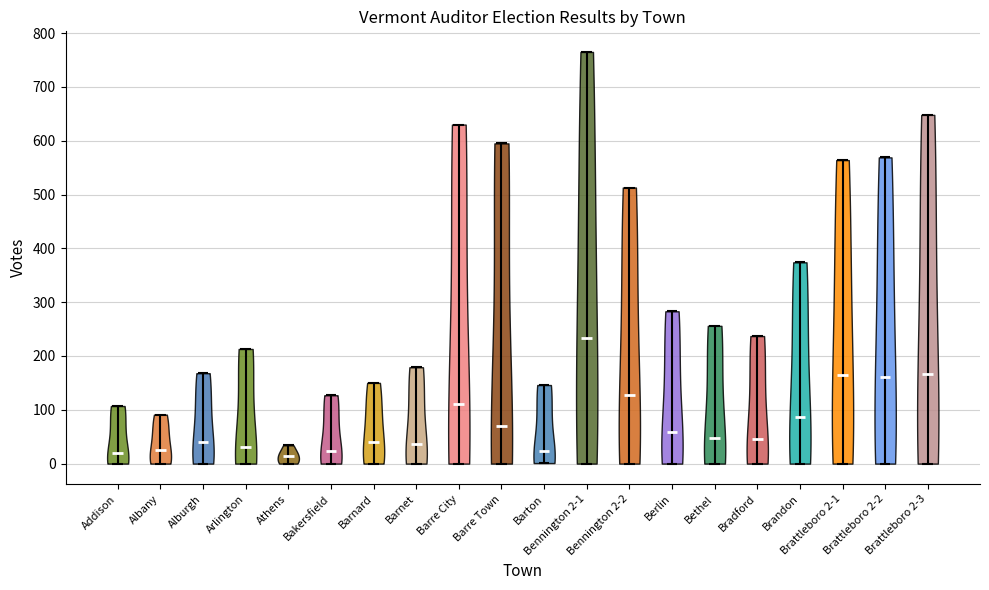

What is the highest point the violin for Alburgh reaches on the y-axis? The values are not printed on the chart, so give them approximately, as read against the axis.

170